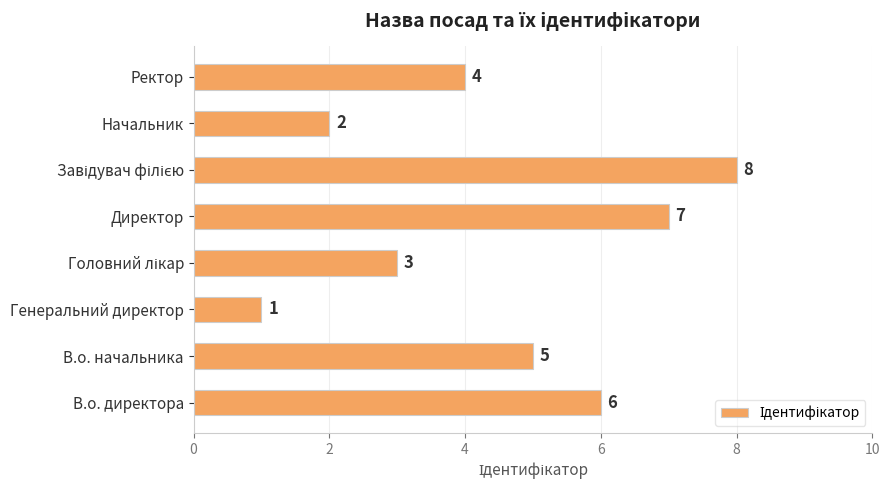

Is it true that the value at В.о. директора is 6?

True